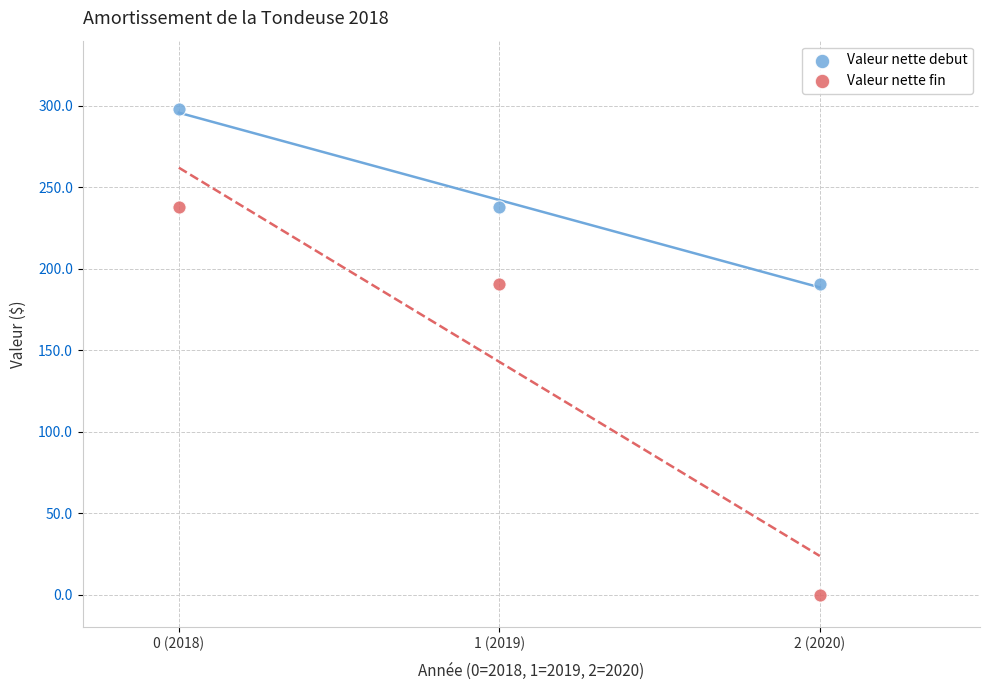

Across all data points, what is the average Y value?

192.6